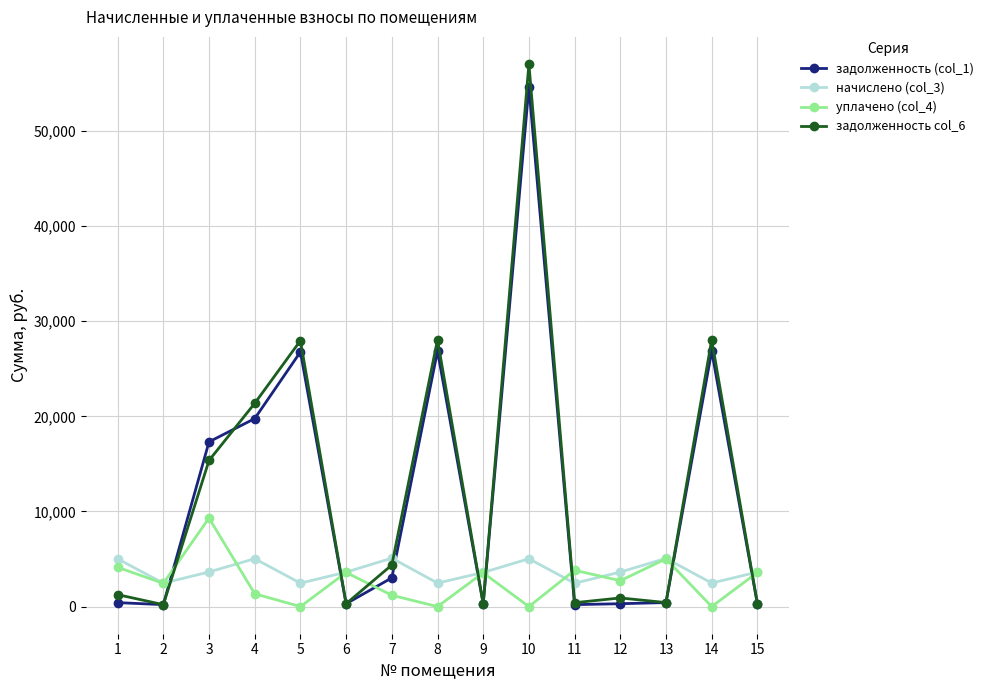

True or false: начислено (col_3) and задолженность (col_1) cross at least once.

True